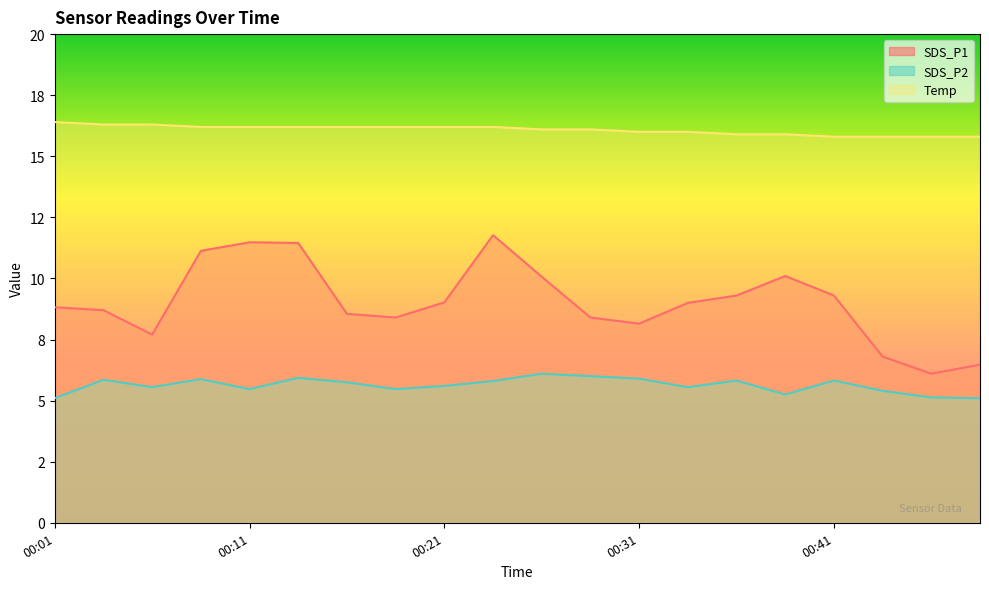

At which label does SDS_P1 first exceed 9?

00:09